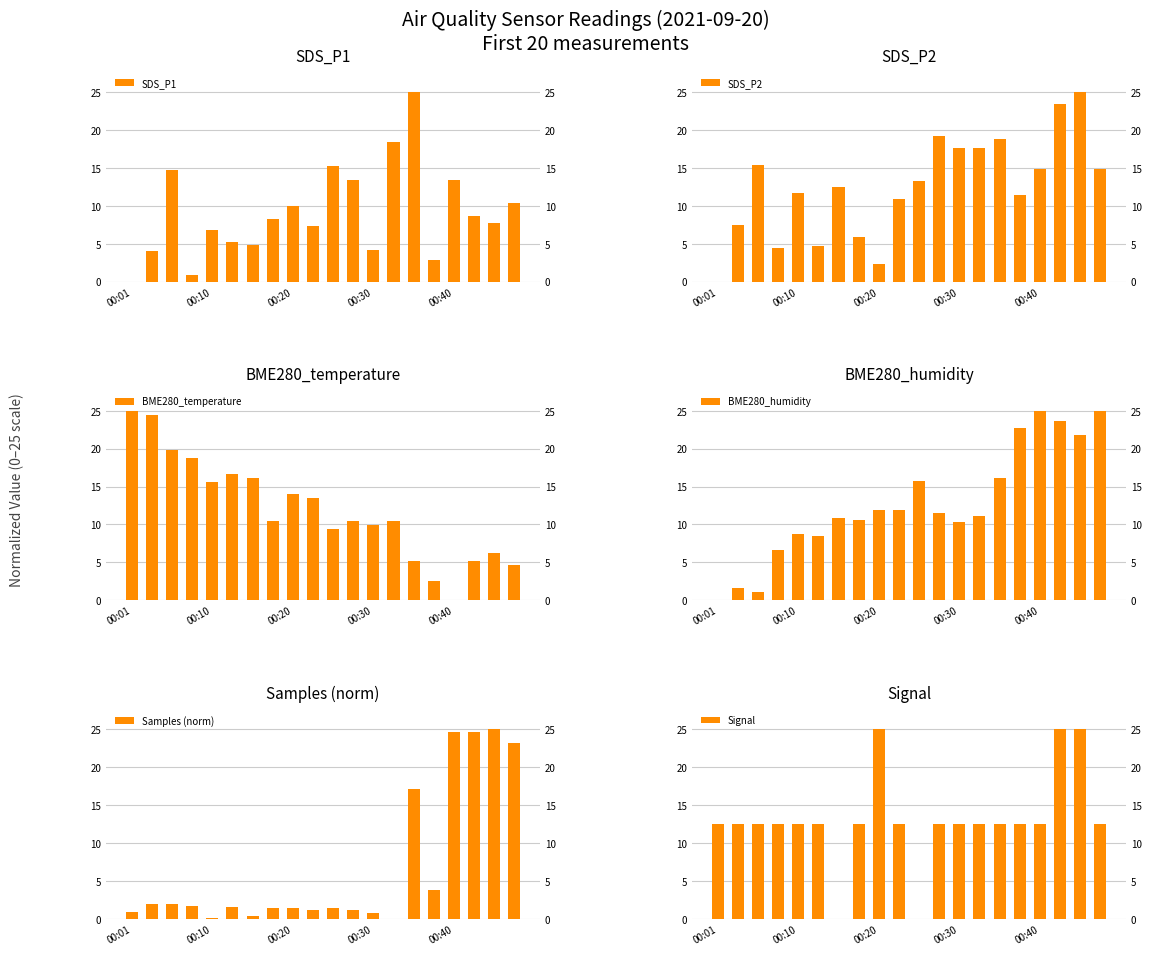

What is the sum of all SDS_P2 values?

251.4